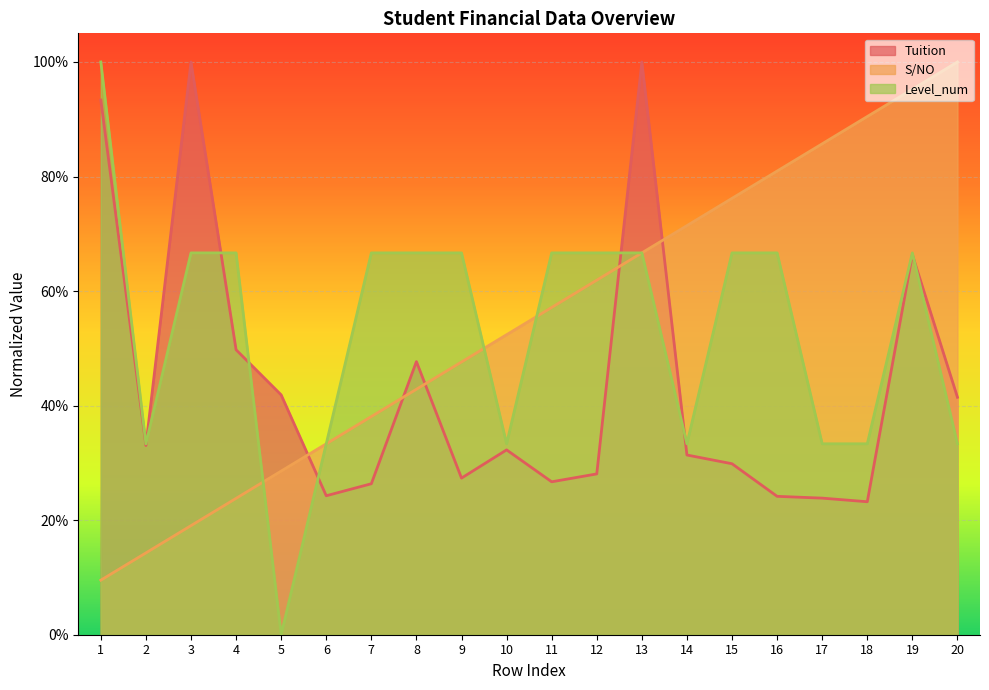

Between which two adjacent categories do S/NO and Level_num first intersect?

4 and 5